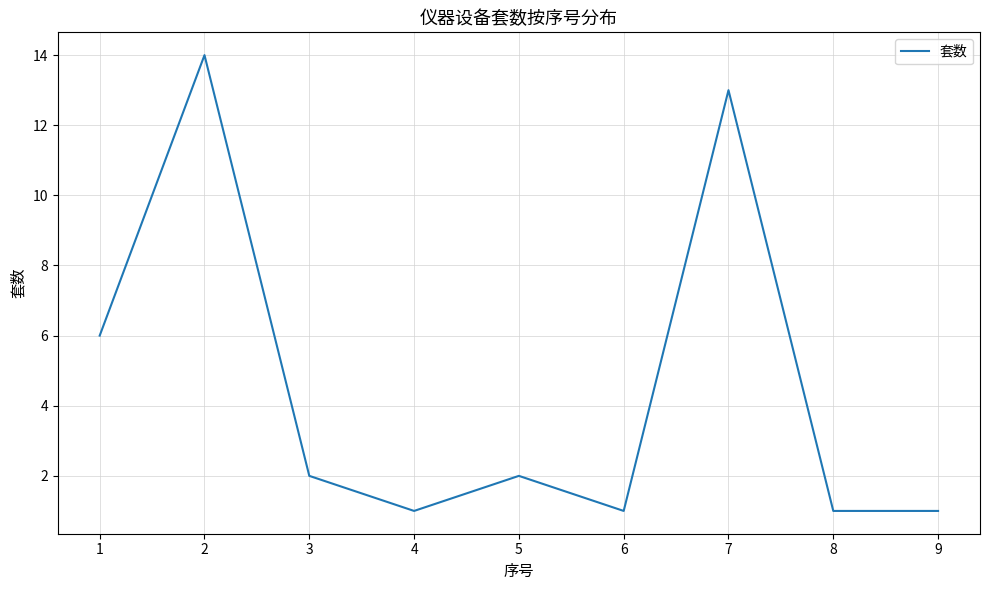

Is it true that the value at 8 is 1?

True